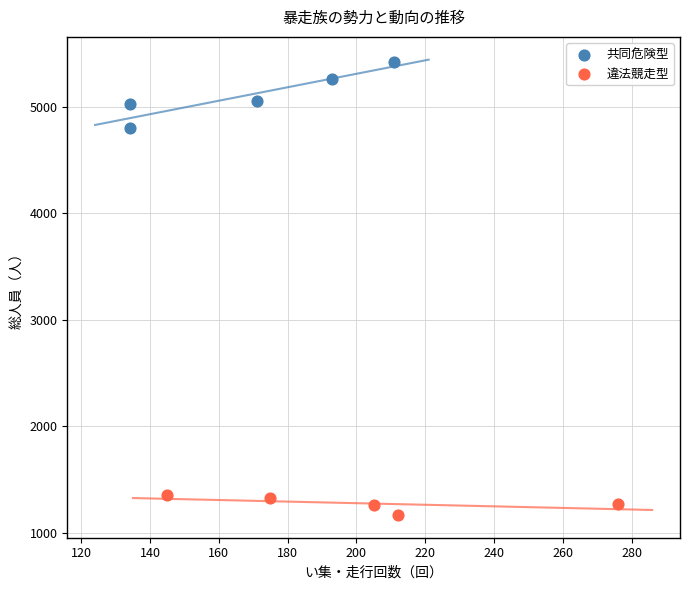

Which series has the largest Y range (max minus min)?

共同危険型